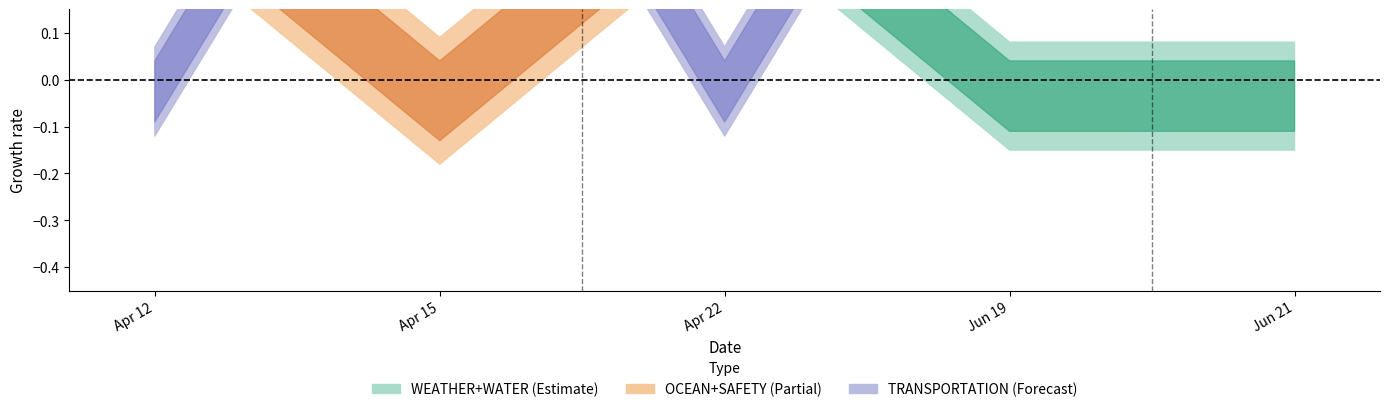

What is the difference between the highest and lowest values at 2024-06-19?

1